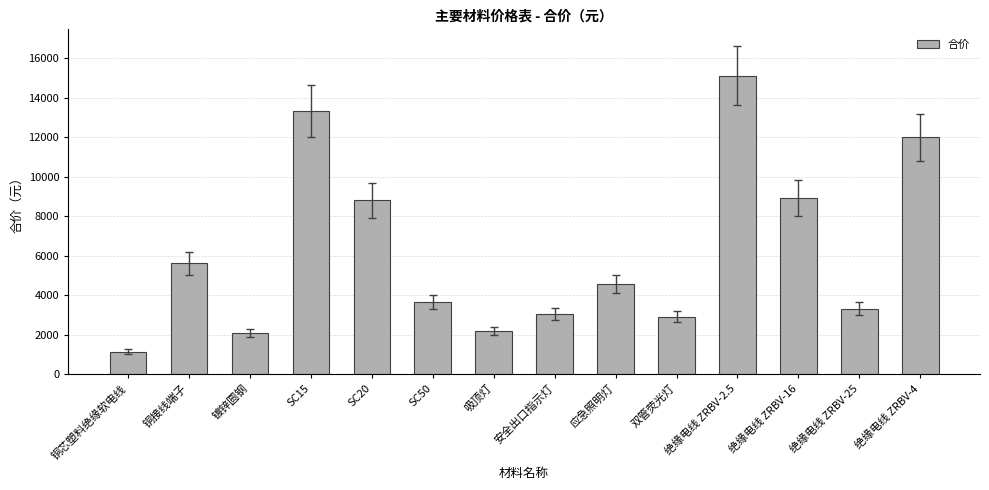

What is the average value?

6187.6